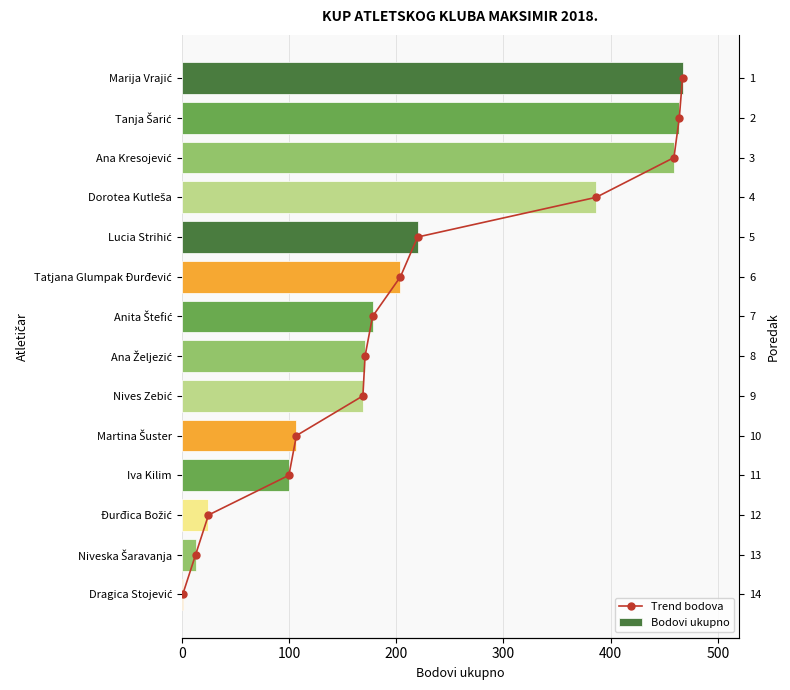

How many bars are there in each group?

2